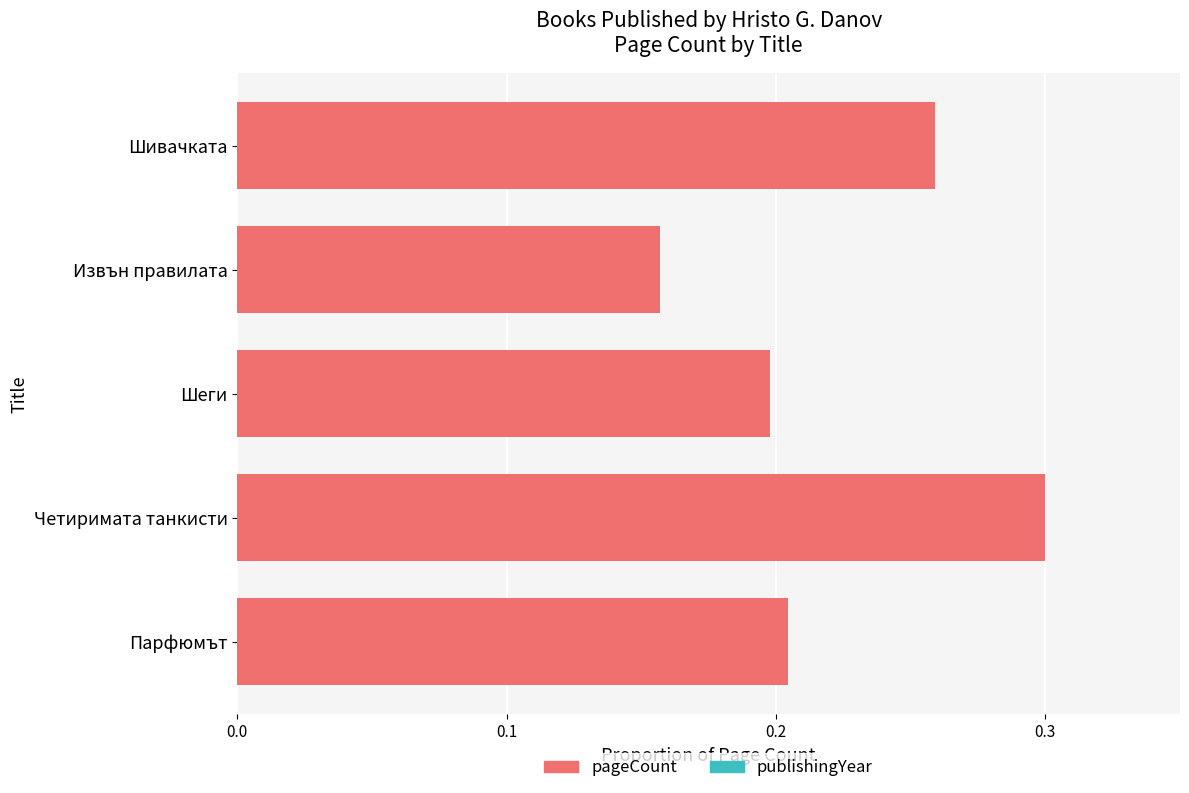

At which category does the chart reach its peak across all series?

Четиримата танкисти